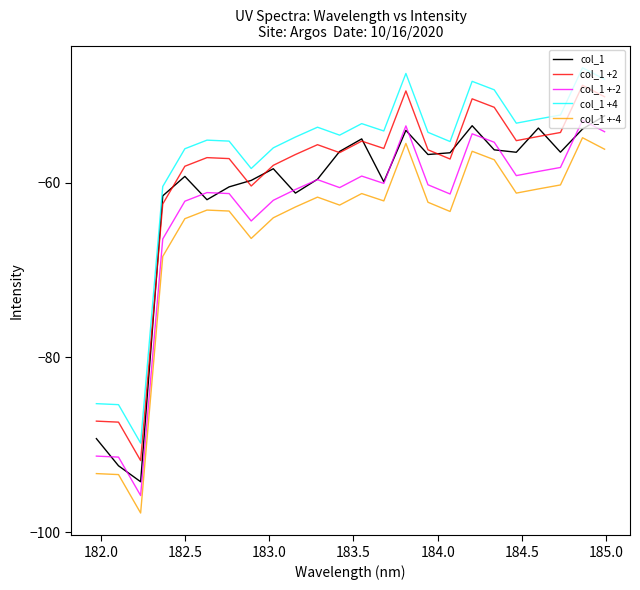

What is the minimum value shown in the chart?

-97.8